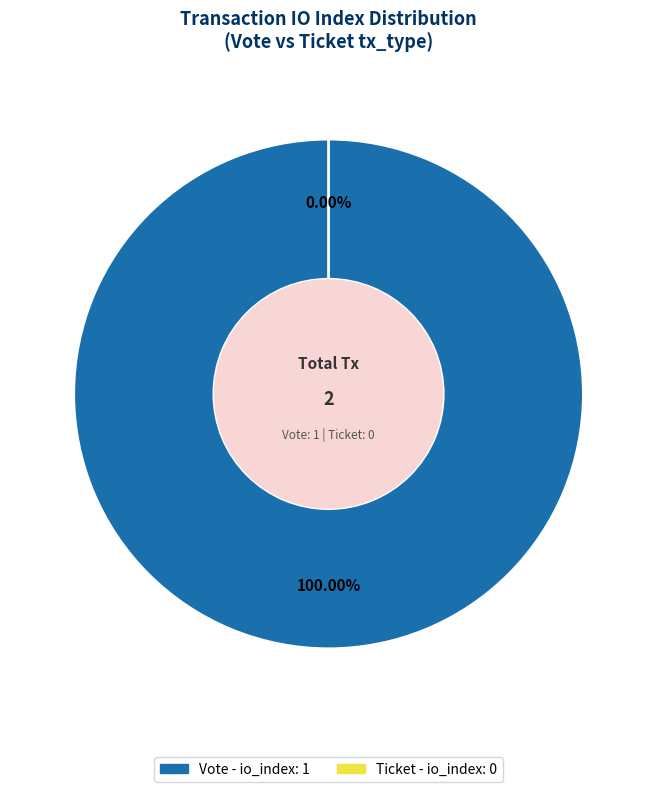

To the nearest percent, what is the combined percentage of Vote (io_index=1) and Ticket (io_index=0)?

100%